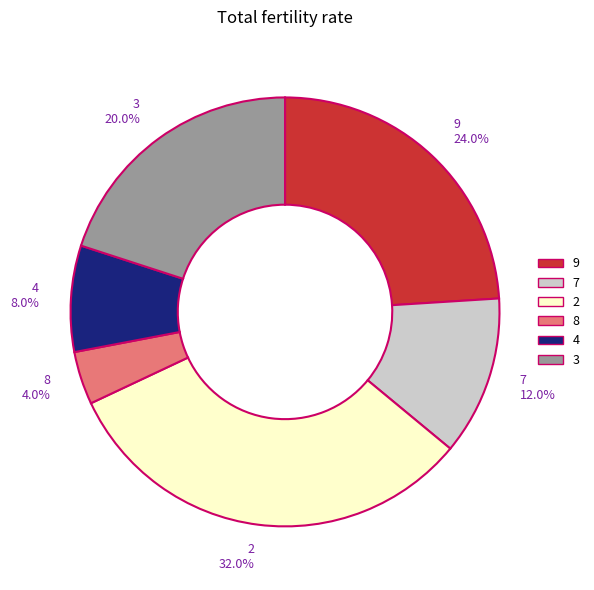

Combined, do 3 and 9 account for over 50%?

No